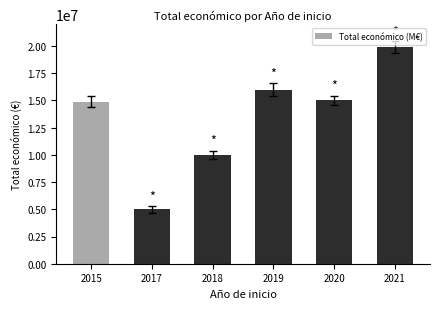

Reading left to right, what are all the values shown in this chart?

14874340	4999363	9994996	15999768	14994445	19902190